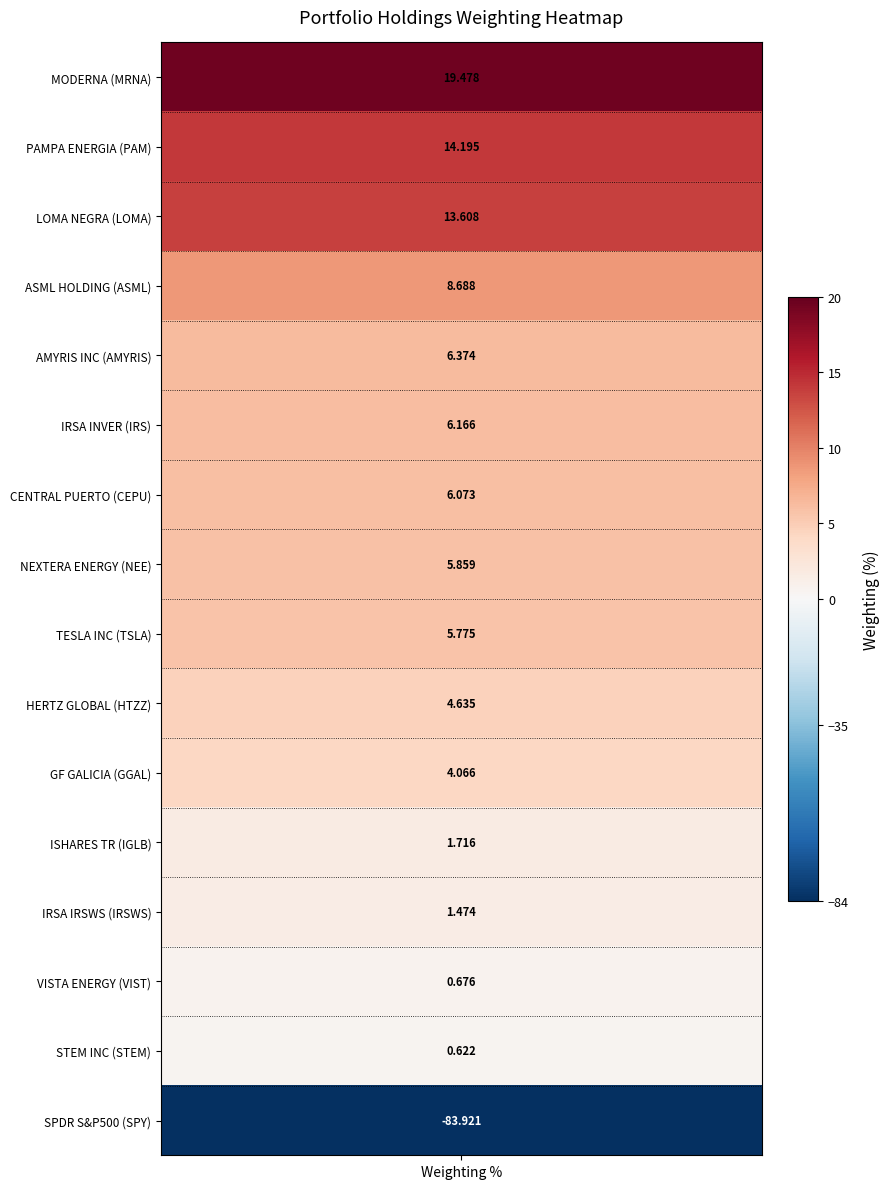

The value of LOMA at PAM is 0.0. True or false?

True